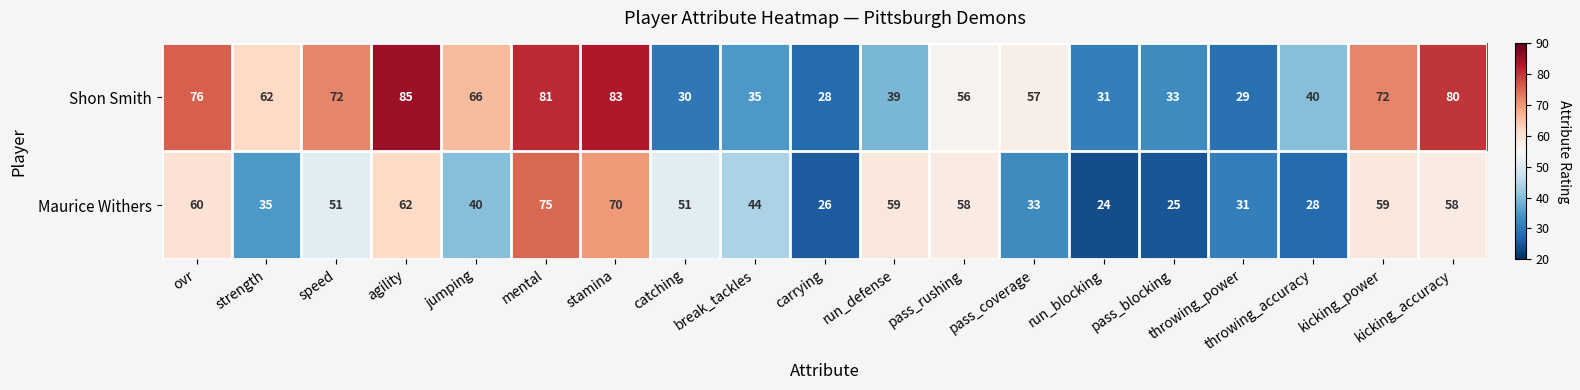

Which label corresponds to the smallest value in the chart?

run_blocking